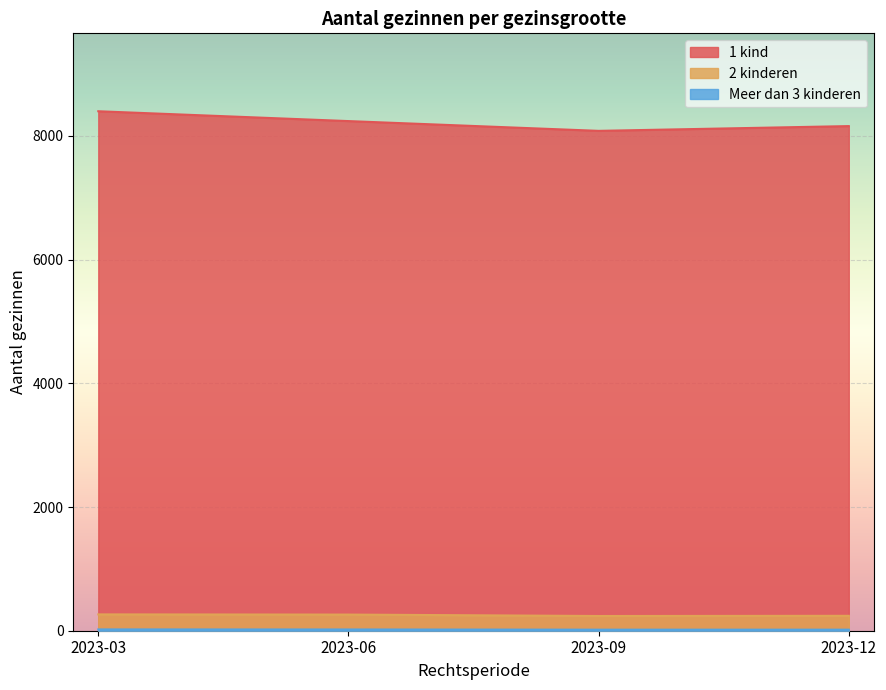

True or false: Meer dan 3 kinderen has more than 1 interior local peaks.

False